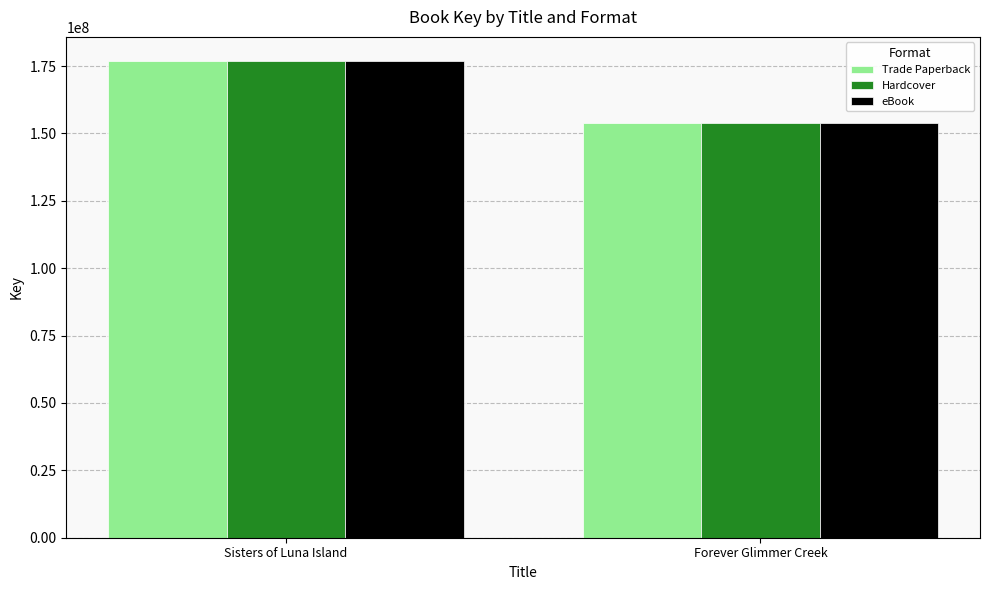

At how many categories does at least one series exceed 162807295?

1